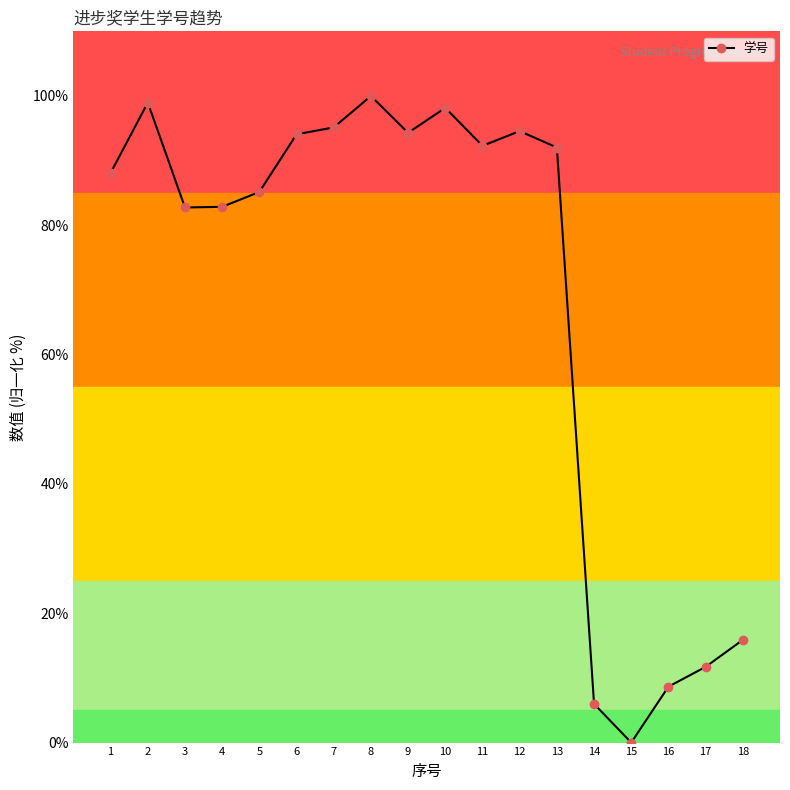

What is the value of the 10th point from the left?

98.2